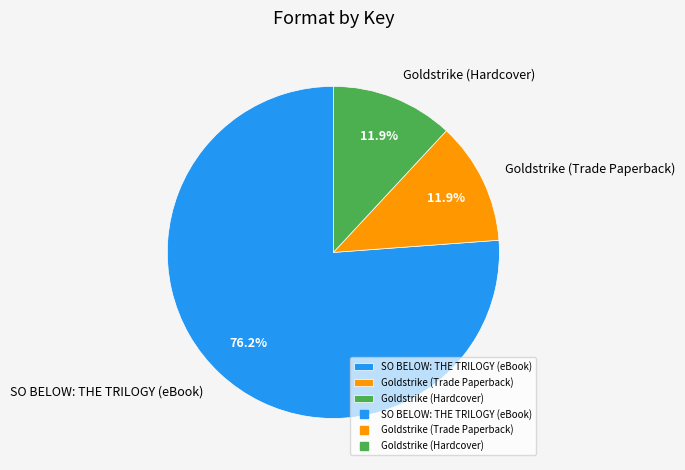

What is the largest slice in the pie chart?

SO BELOW: THE TRILOGY (eBook)